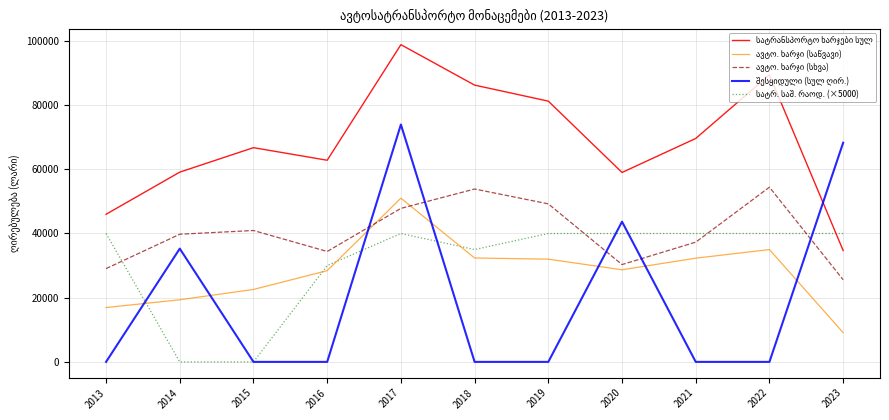

What is the difference between the highest and lowest values at 2022?

89421